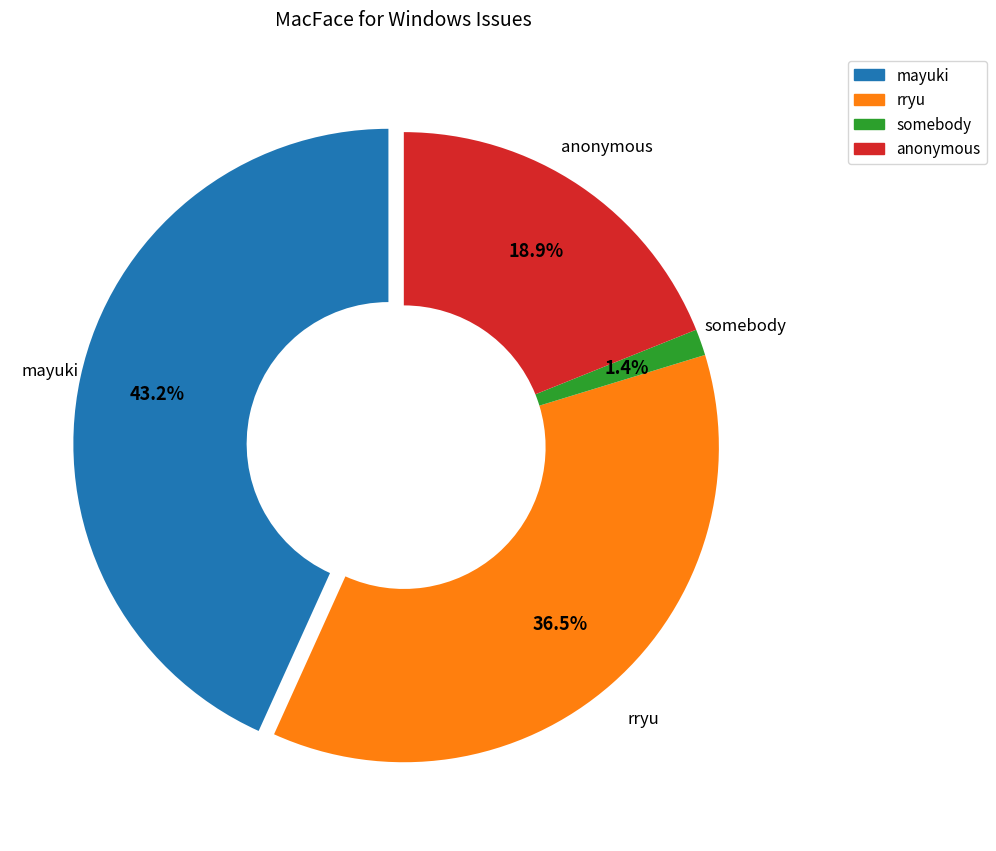

Is there a majority slice in this chart?

No